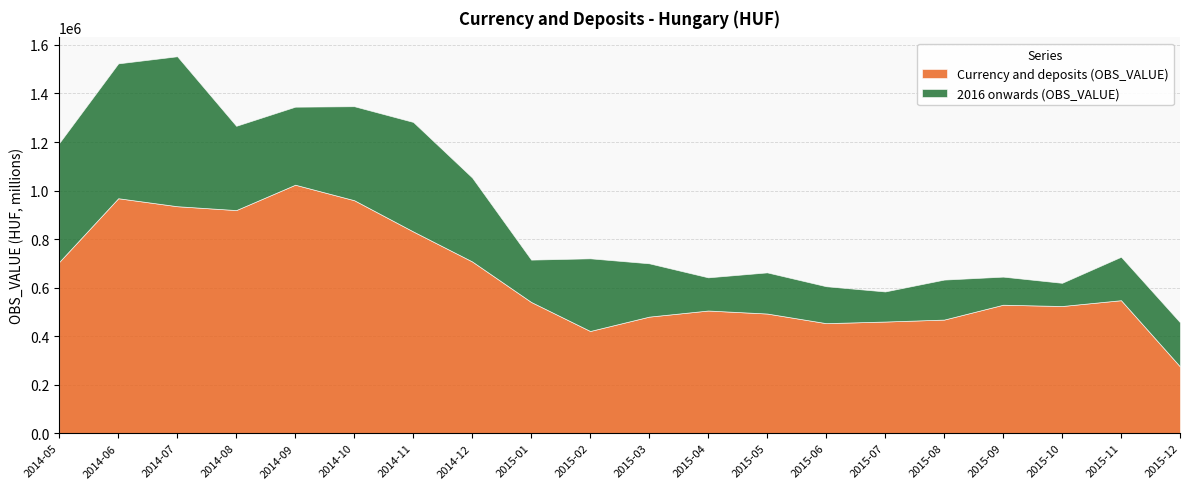

True or false: Currency and deposits (OBS_VALUE) and 2016 onwards (OBS_VALUE) intersect in this chart.

False